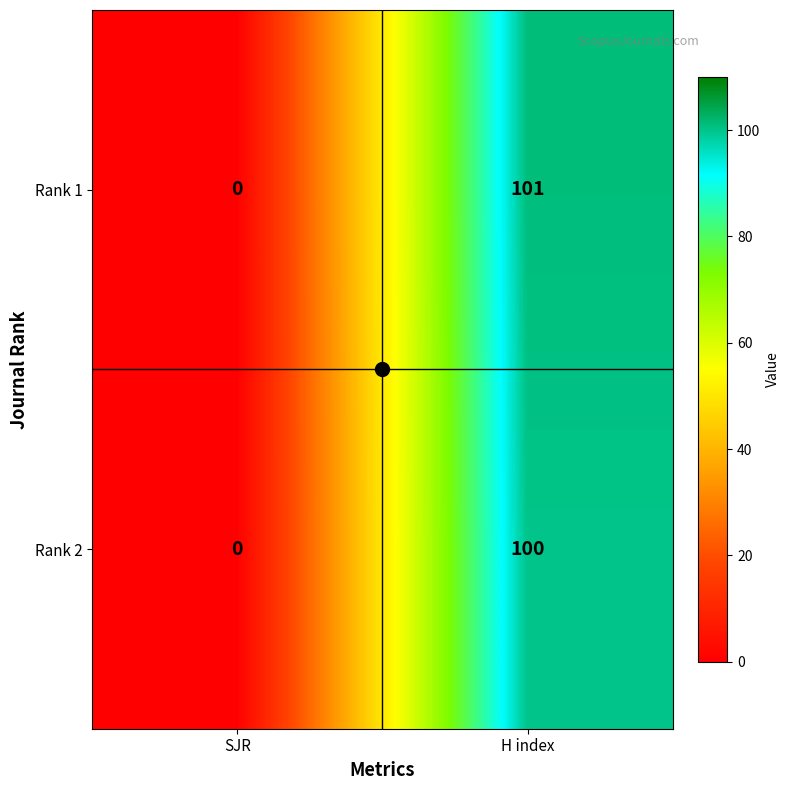

What is the sum of the Rank 2 values at SJR and H index?

100